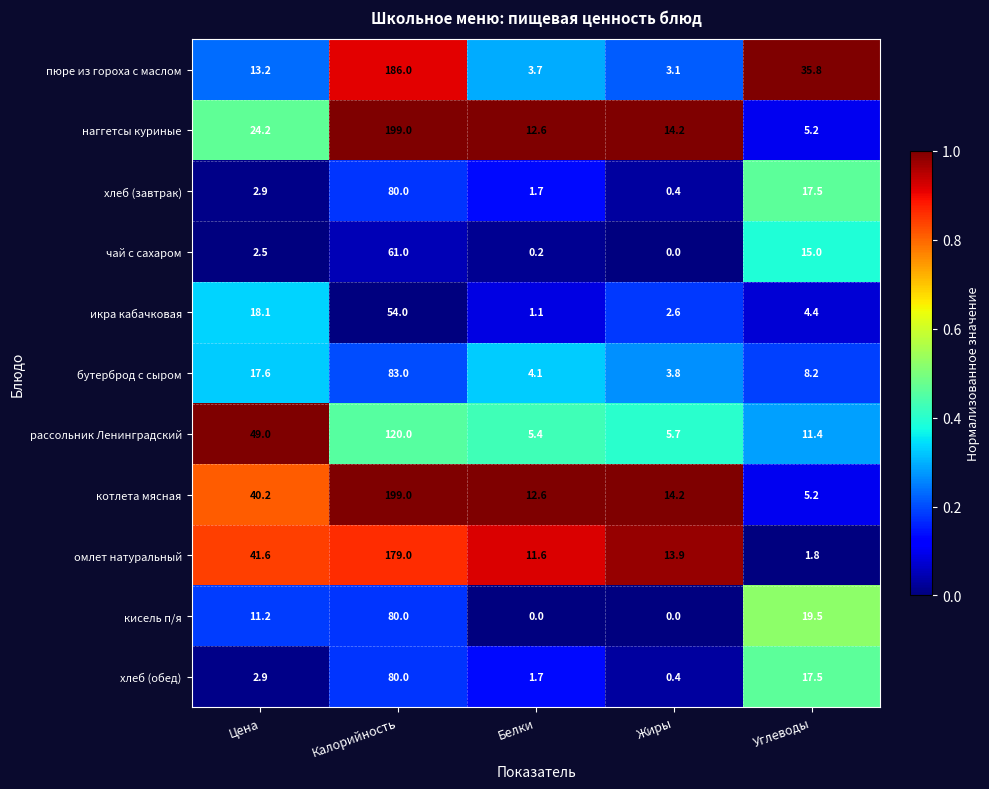

What is the difference between the second highest and minimum values in the омлет натуральный series?

39.8